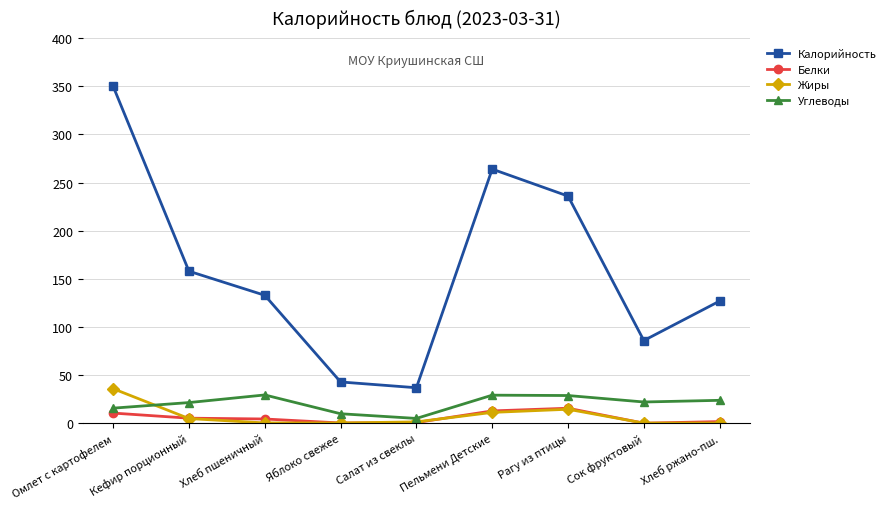

What is the maximum value for Калорийность?

350.0